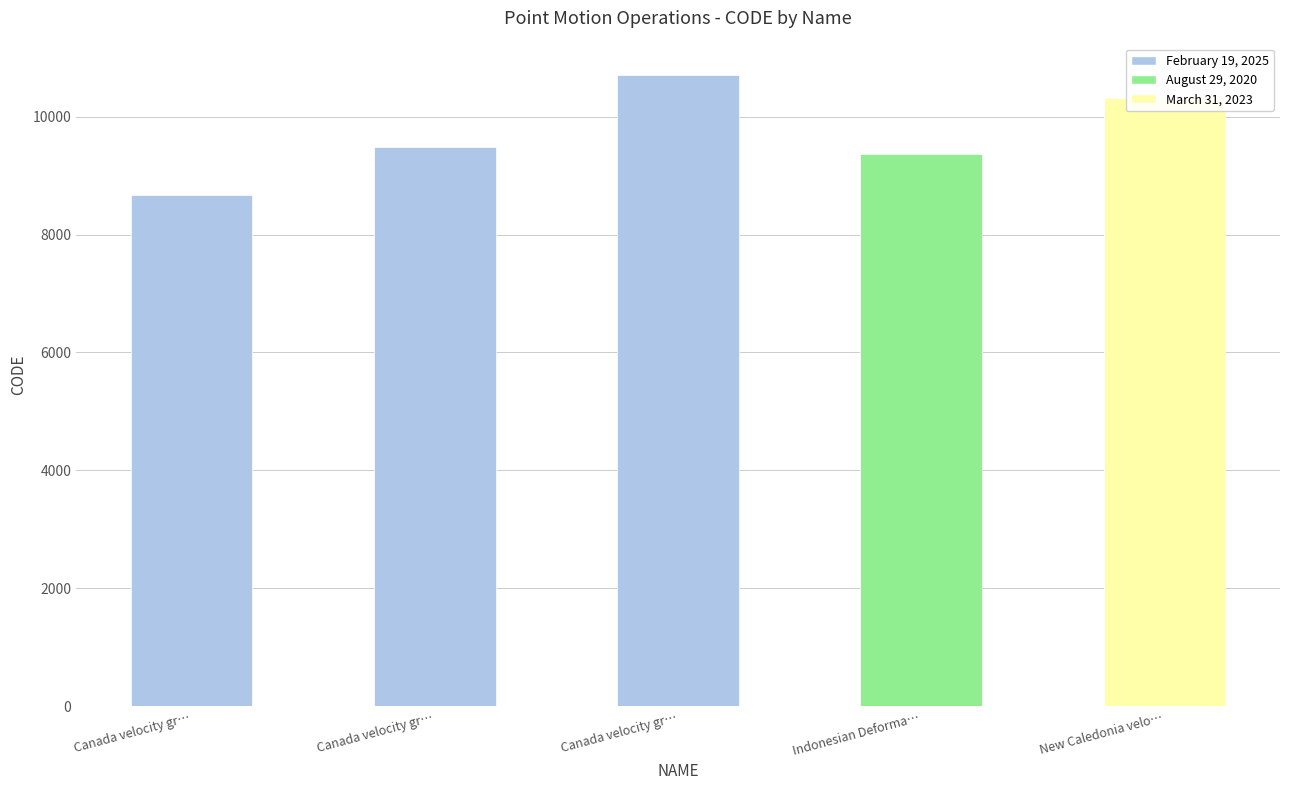

How many data points are less than 9483?

2